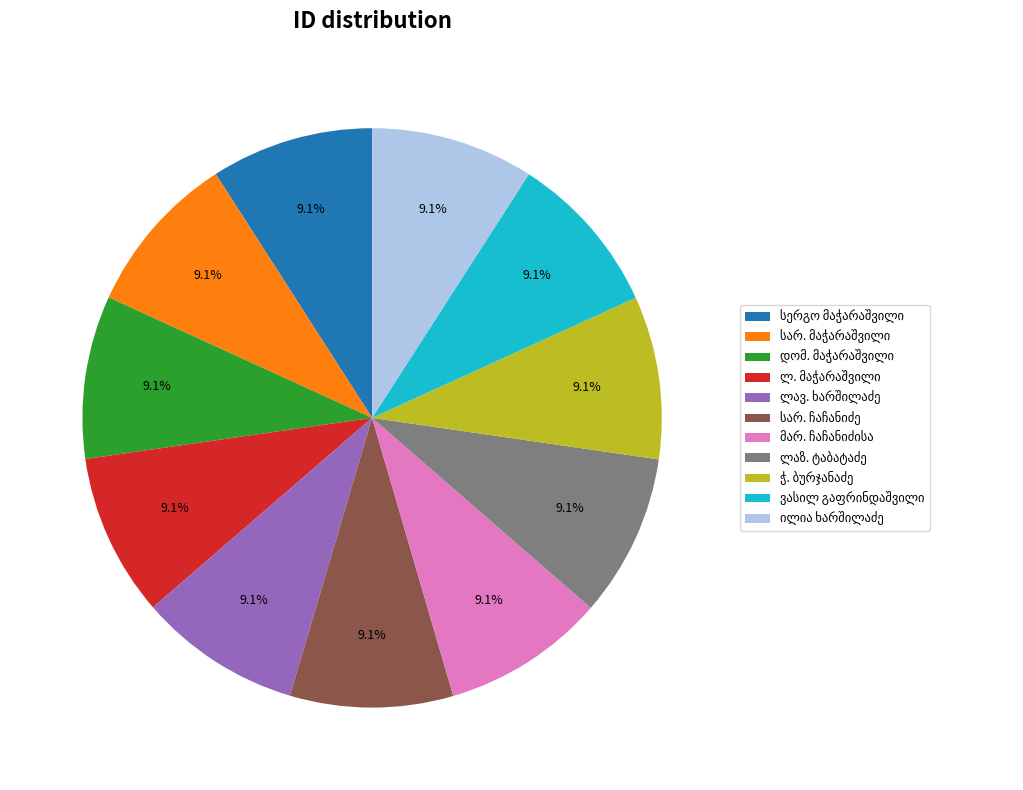

Is there any slice that represents more than half of the pie?

No